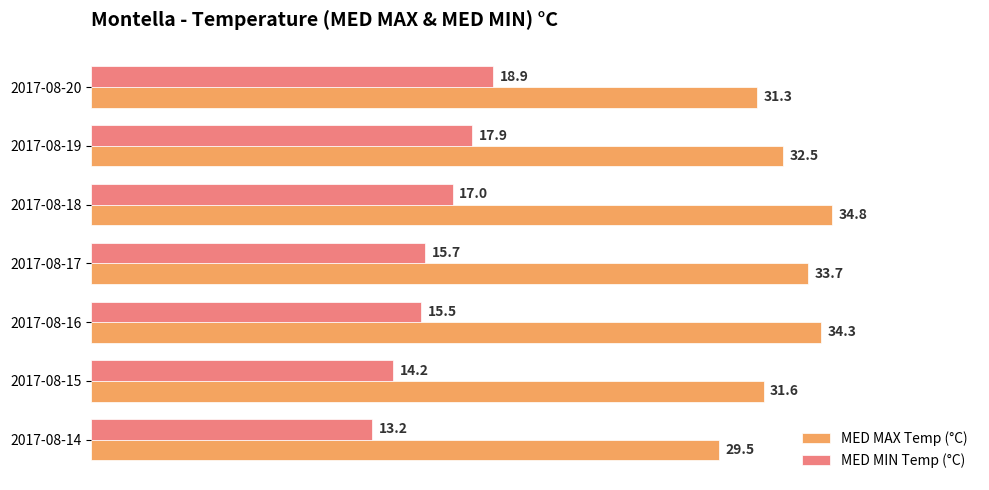

What is the average value of the MED MAX Temp (°C) series?

32.5